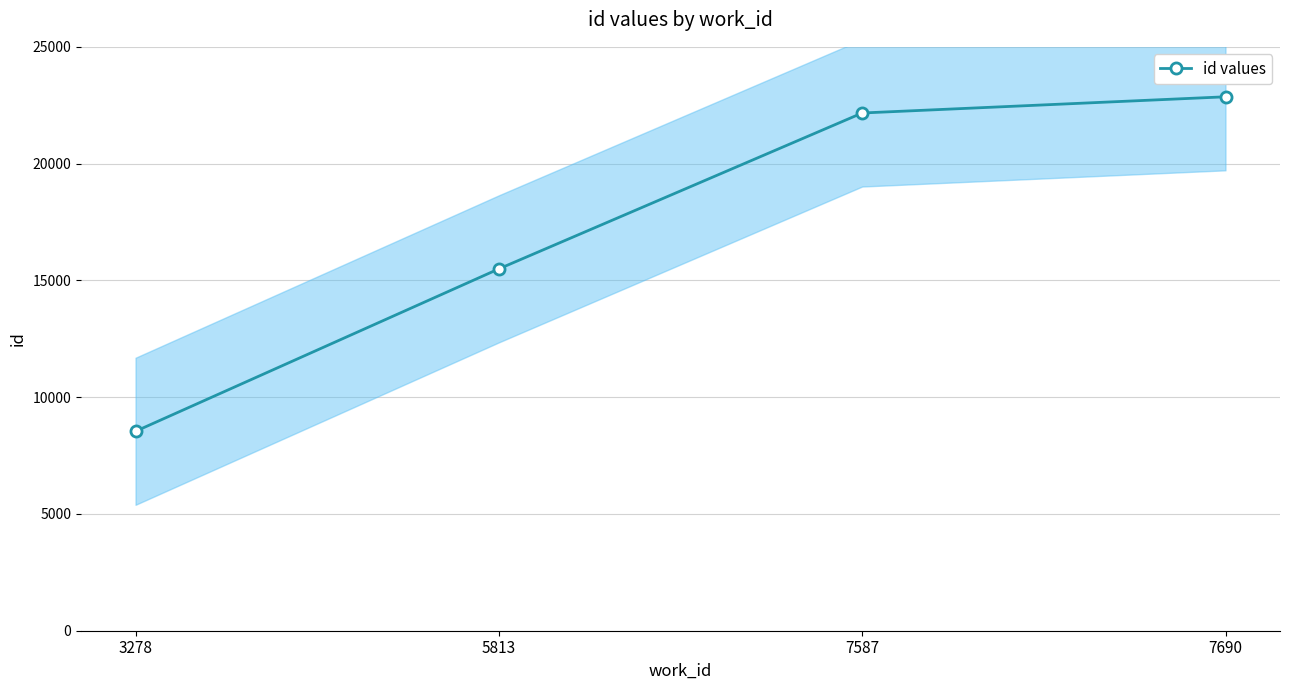

List the labels in order of value, smallest first.

3278, 5813, 7587, 7690